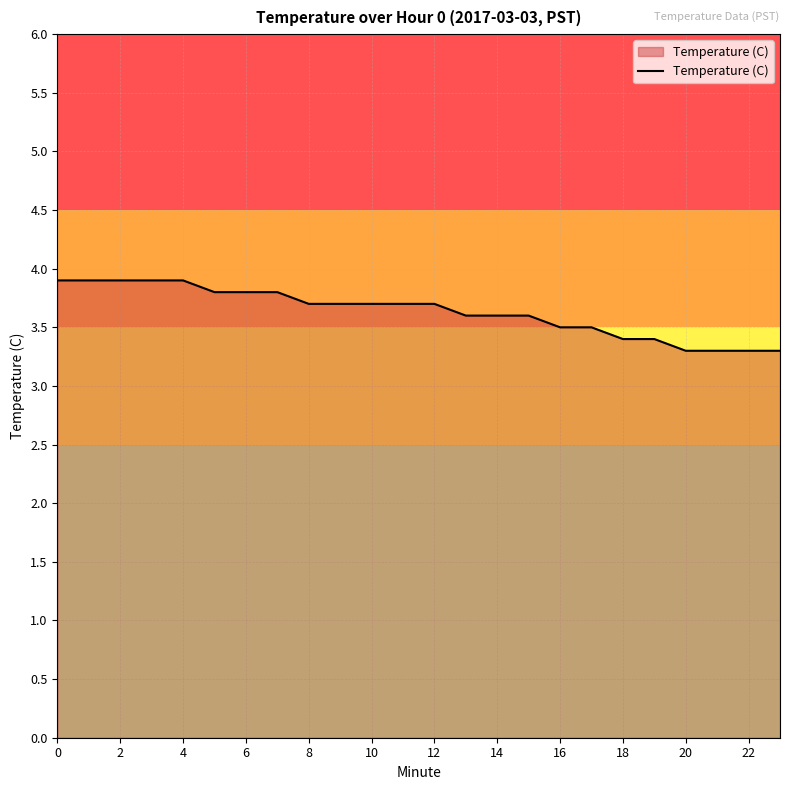

What is the sum of all values?

87.2